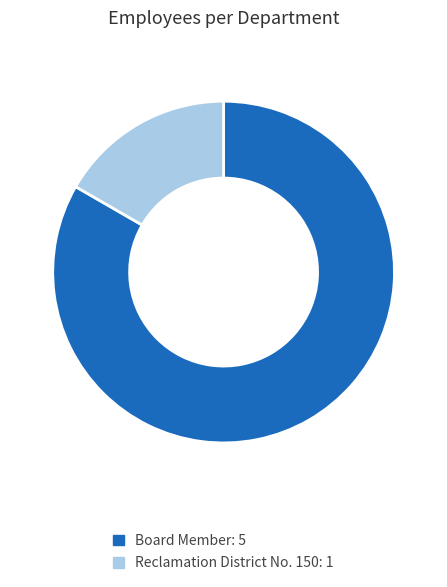

Count the number of slices in the pie.

2